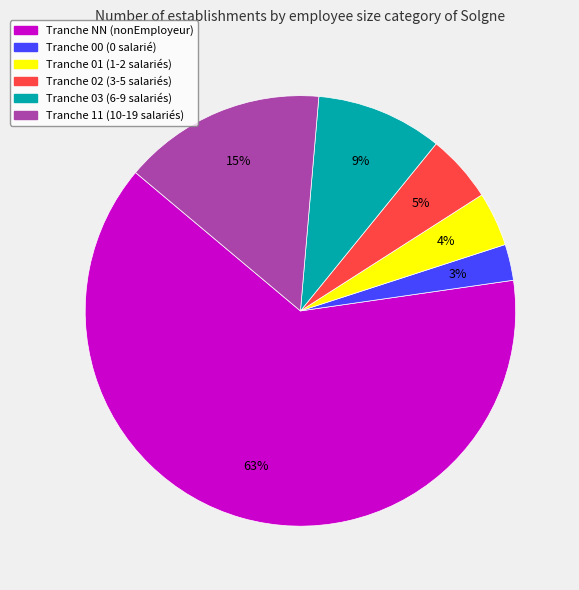

Is there any slice that represents more than half of the pie?

Yes